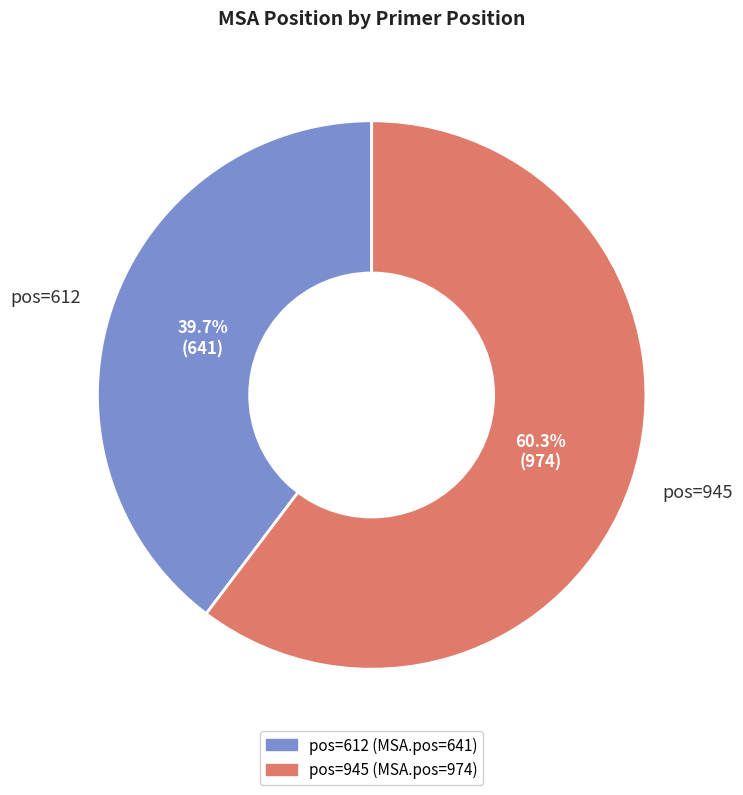

To the nearest percent, what is the difference between the largest and smallest slice percentages?

21%